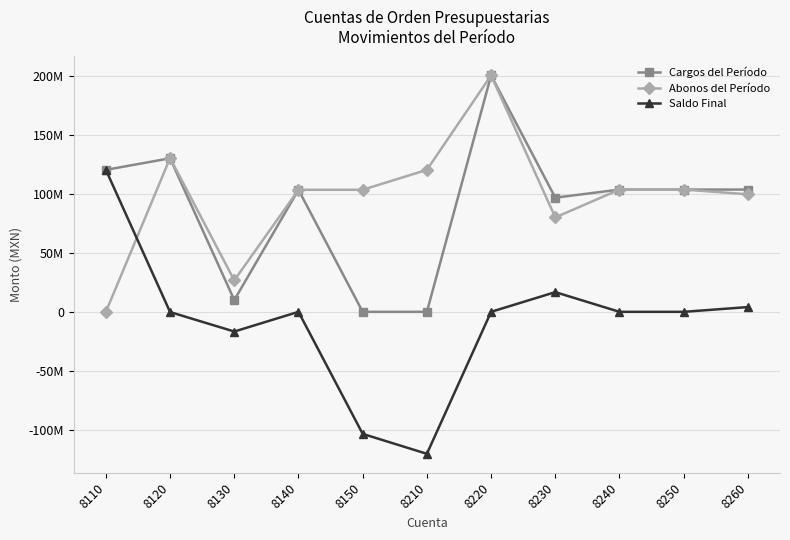

Rank the series by their maximum value, from lowest to highest.

Saldo Final, Abonos del Período, Cargos del Período